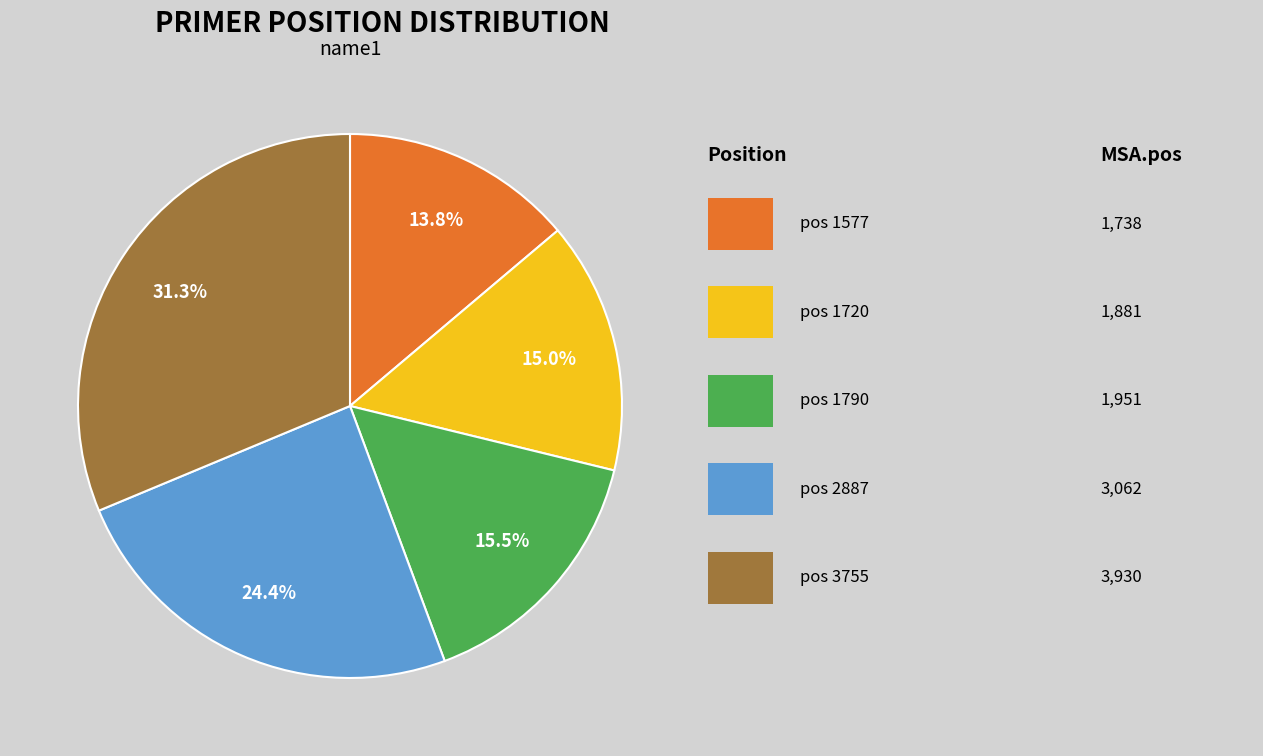

Is there a majority slice in this chart?

No